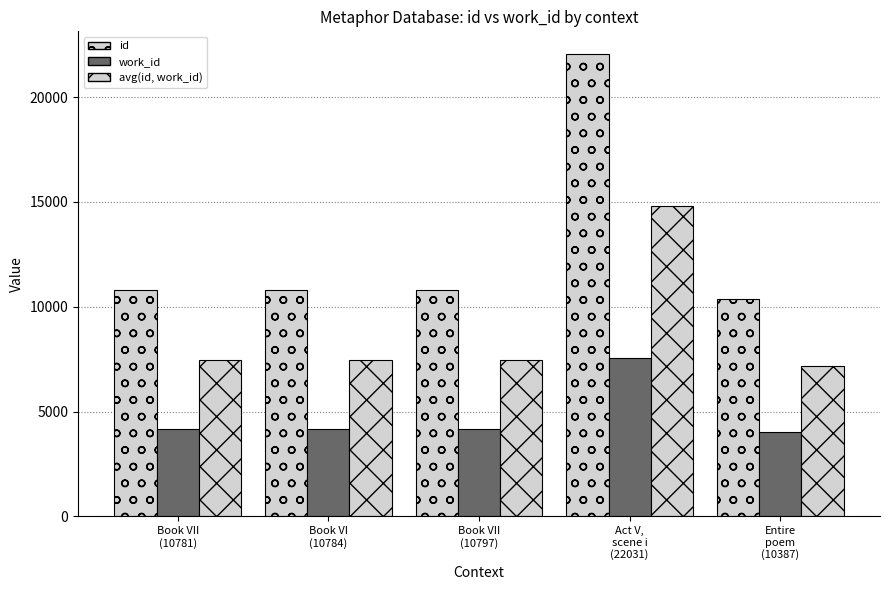

What is the smallest value displayed?

4004.0